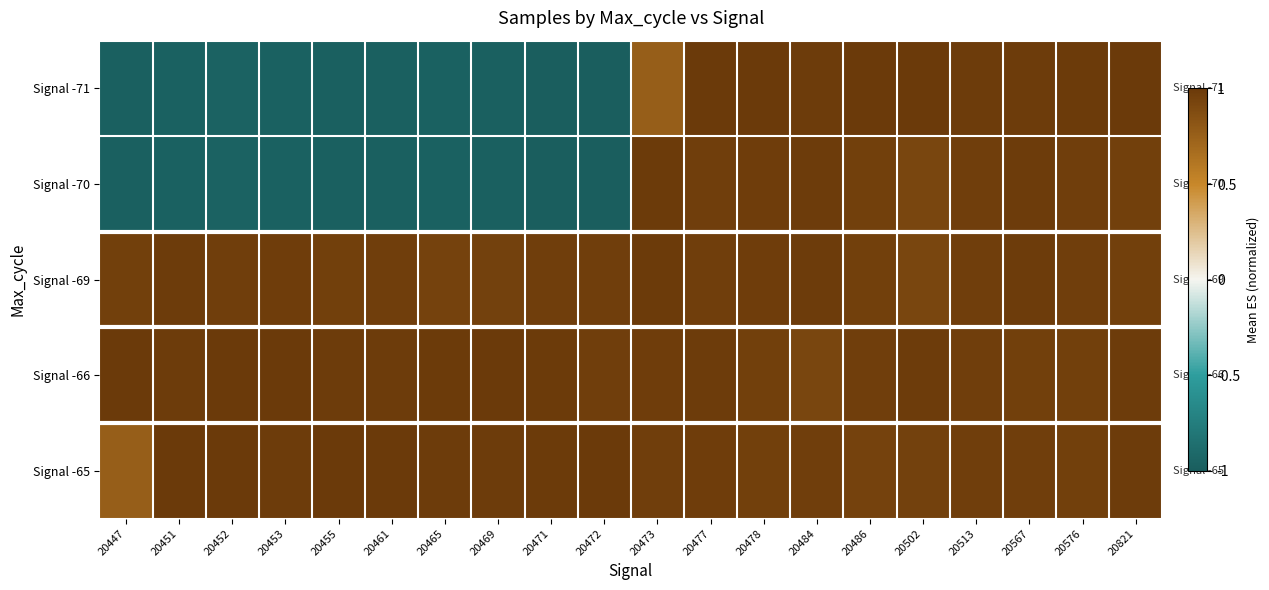

Reading right to left, transcribe all the data shown in this chart.

Signal -71: 20821=1.0	20576=1.0	20567=1.0	20513=1.0	20502=1.0	20486=1.0	20484=1.0	20478=1.0	20477=1.0	20473=0.8	20472=-1.0	20471=-1.0	20469=-1.0	20465=-1.0	20461=-1.0	20455=-1.0	20453=-1.0	20452=-1.0	20451=-1.0	20447=-1.0
Signal -70: 20821=1.0	20576=1.0	20567=1.0	20513=1.0	20502=0.9	20486=1.0	20484=1.0	20478=1.0	20477=1.0	20473=1.0	20472=-1.0	20471=-1.0	20469=-1.0	20465=-1.0	20461=-1.0	20455=-1.0	20453=-1.0	20452=-1.0	20451=-1.0	20447=-1.0
Signal -69: 20821=1.0	20576=1.0	20567=1.0	20513=1.0	20502=0.9	20486=1.0	20484=1.0	20478=1.0	20477=1.0	20473=1.0	20472=1.0	20471=1.0	20469=0.9	20465=0.9	20461=1.0	20455=1.0	20453=1.0	20452=1.0	20451=1.0	20447=1.0
Signal -66: 20821=1.0	20576=1.0	20567=1.0	20513=1.0	20502=1.0	20486=1.0	20484=0.9	20478=1.0	20477=1.0	20473=1.0	20472=1.0	20471=1.0	20469=1.0	20465=1.0	20461=1.0	20455=1.0	20453=1.0	20452=1.0	20451=1.0	20447=1.0
Signal -65: 20821=1.0	20576=1.0	20567=1.0	20513=1.0	20502=0.9	20486=0.9	20484=1.0	20478=1.0	20477=1.0	20473=1.0	20472=1.0	20471=1.0	20469=1.0	20465=1.0	20461=1.0	20455=1.0	20453=1.0	20452=1.0	20451=1.0	20447=0.8